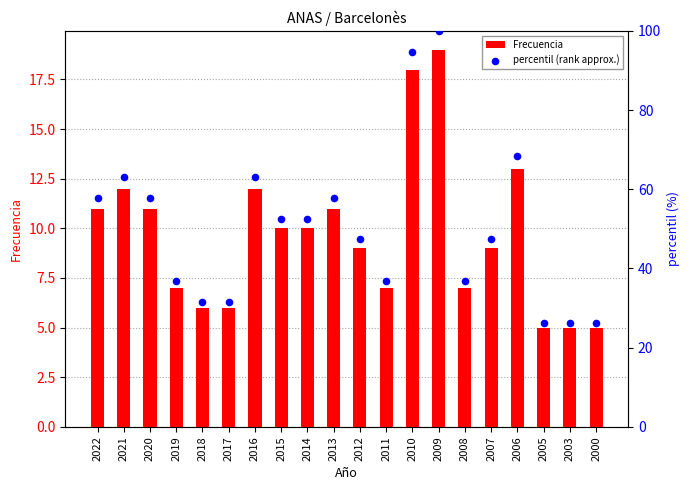

At which category is the sum across all series the highest?

2009